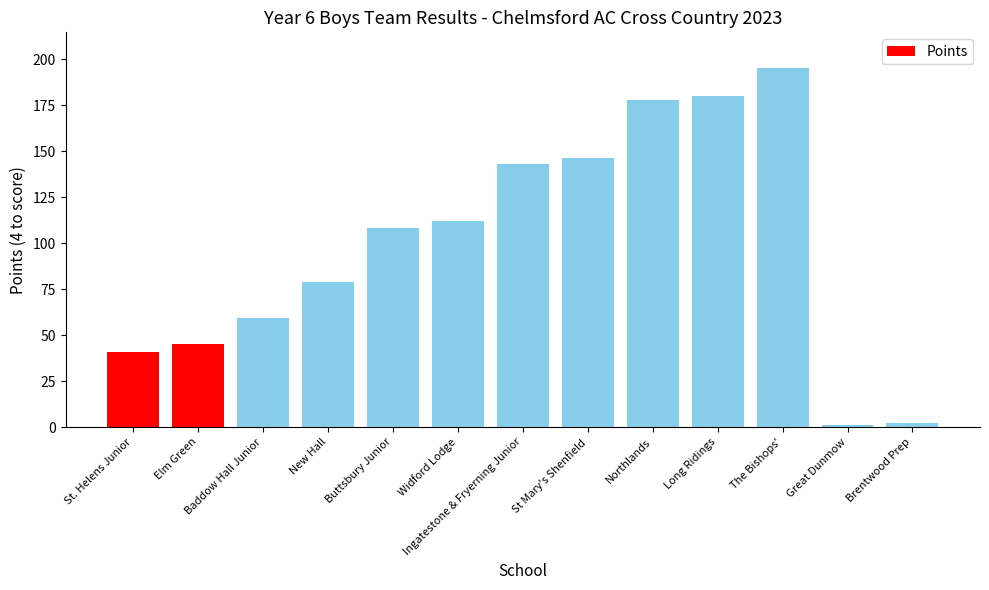

Does the chart contain any negative values?

No